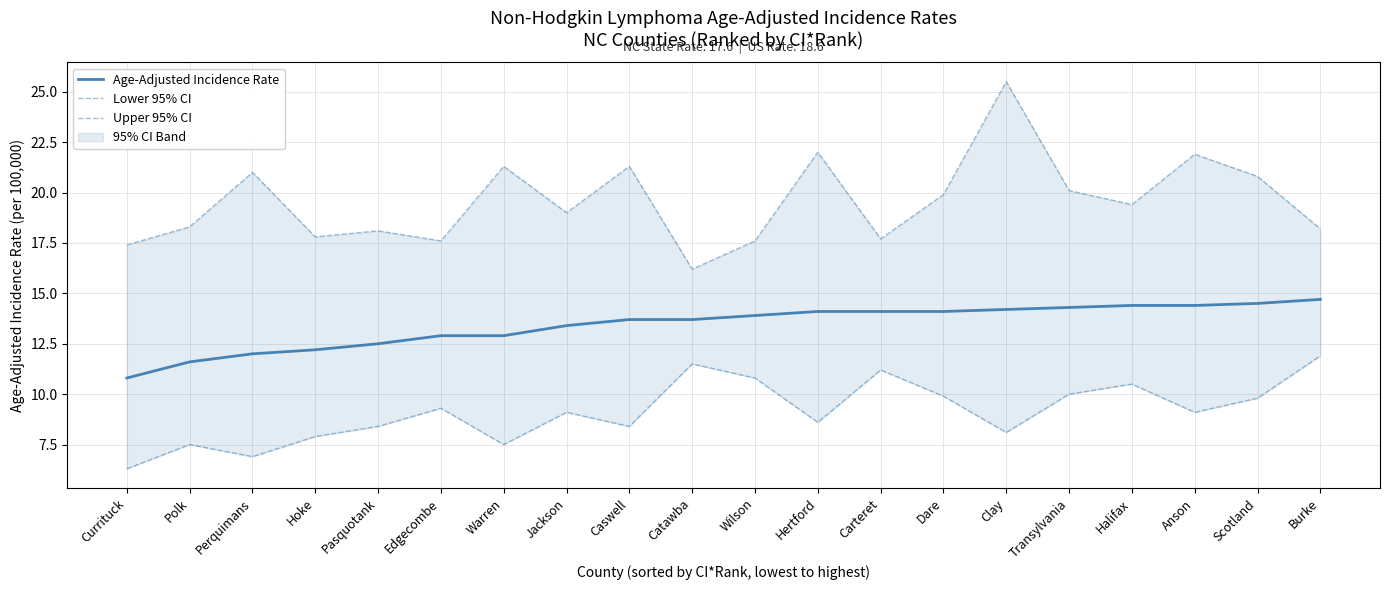

The value of Age-Adjusted Incidence Rate at Perquimans is 12.0. True or false?

True